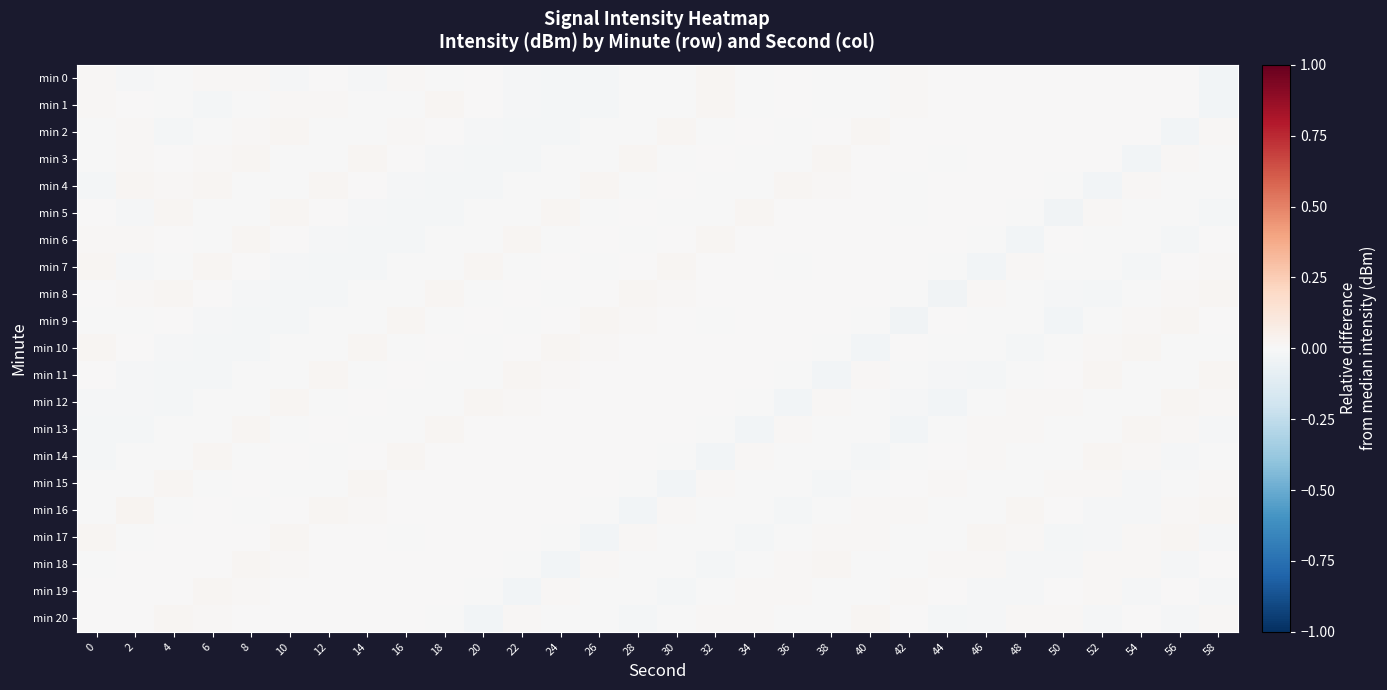

At 56, list the series in order from largest to smallest.

min 12, min 9, min 17, min 3, min 16, min 8, min 13, min 19, min 0, min 1, min 7, min 10, min 11, min 4, min 5, min 15, min 20, min 14, min 18, min 6, min 2